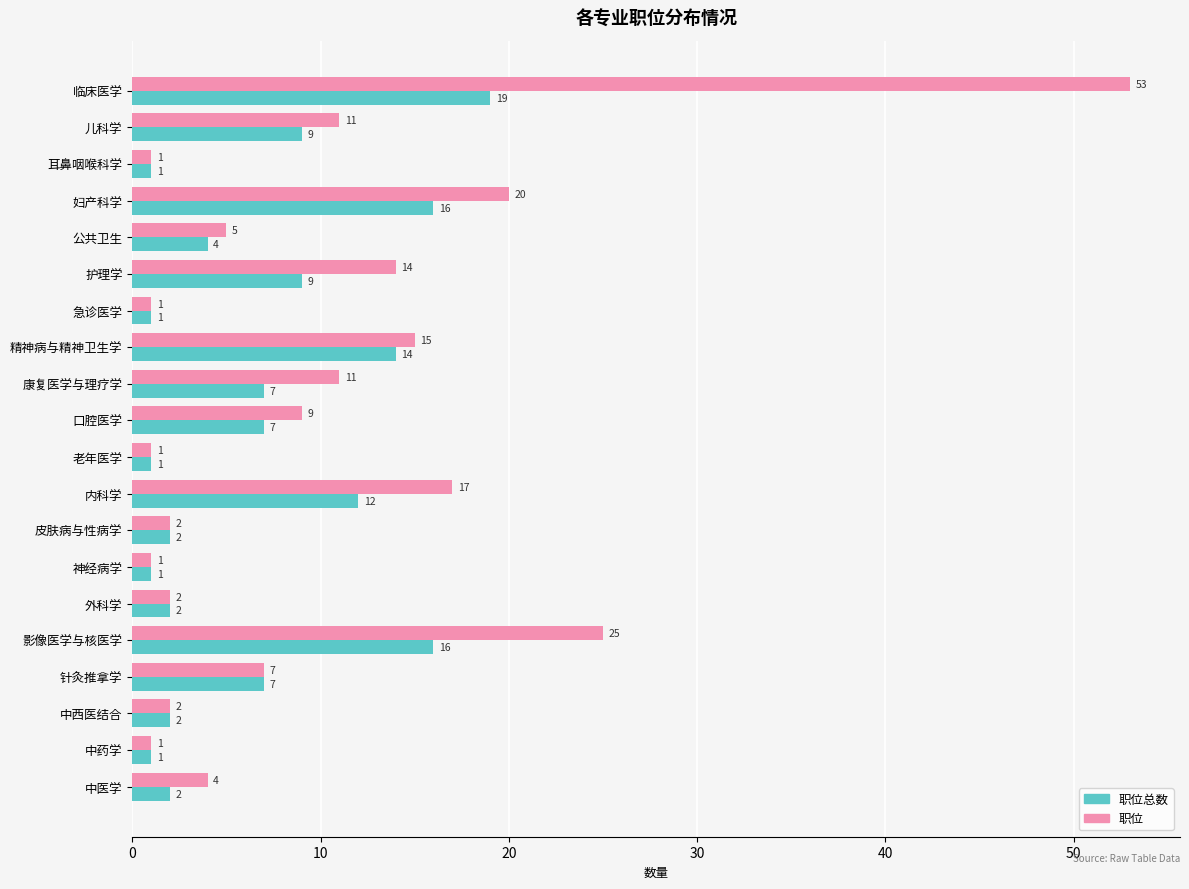

What is the sum of all 职位 values?

202